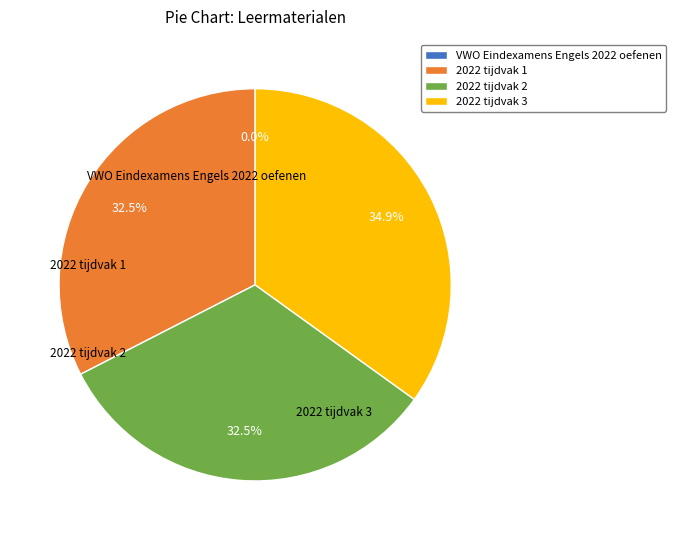

What is the largest slice in the pie chart?

2022 tijdvak 3